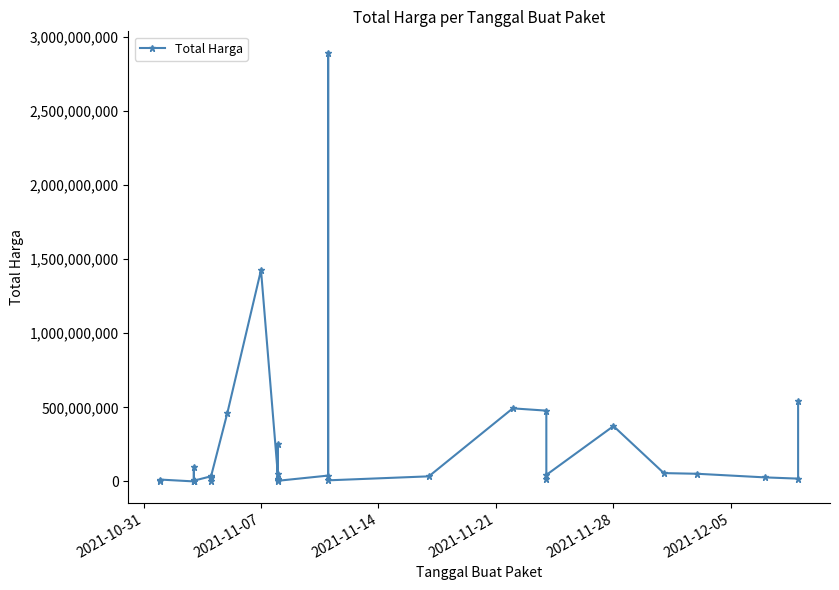

Reading left to right, transcribe all the data shown in this chart.

333600	12453900	78000	98772570	2772000	265000	4672200	182000	8742500	5129000	34000000	32441200	577875	23653000	464002100	1425867900	49730040	9180000	15513960	250350000	4350000	39440000	2892122000	7401240	34292000	493000000	477600000	19175000	43859200	373404000	56152800	51601000	27412000	18900000	541071000